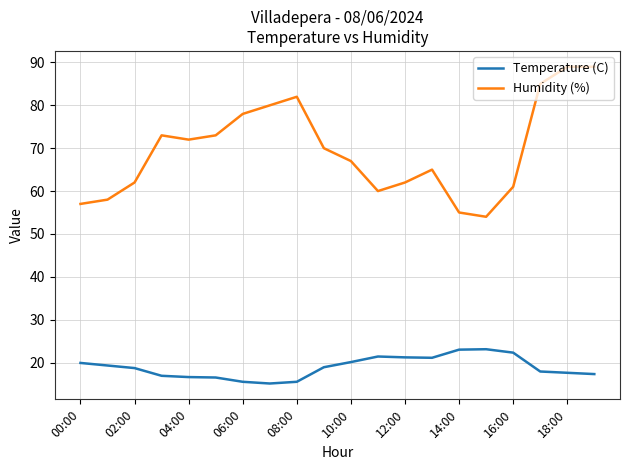

Rank the series by their maximum value, from lowest to highest.

Temperature (C), Humidity (%)